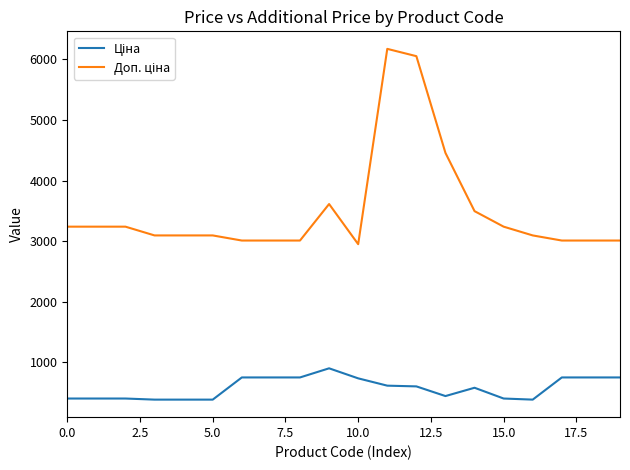

What is the smallest value displayed?

387.0